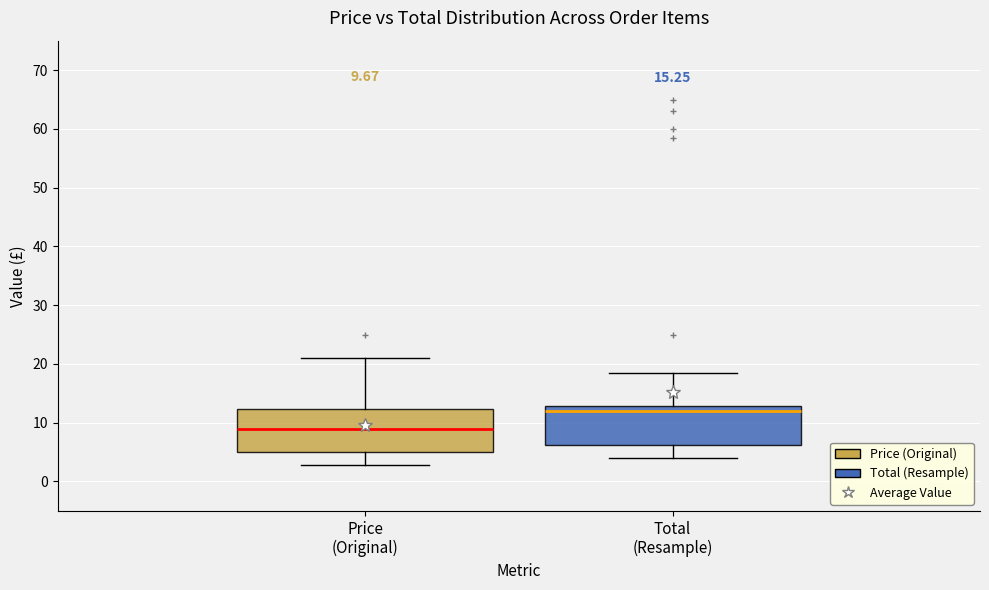

Which box has the highest median line?

Total (Resample)